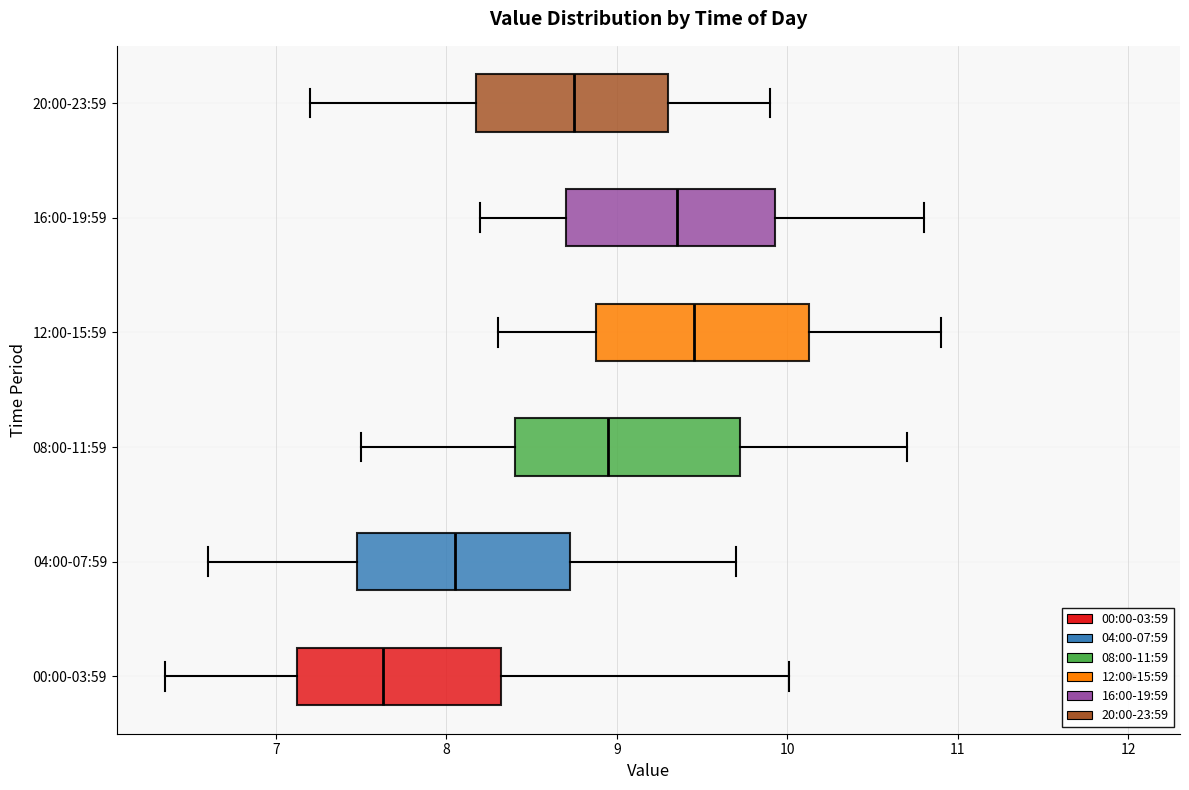

Where is the left edge of the box for 20:00-23:59 on the x-axis? The values are not printed on the chart, so give them approximately, as read against the axis.

8.2